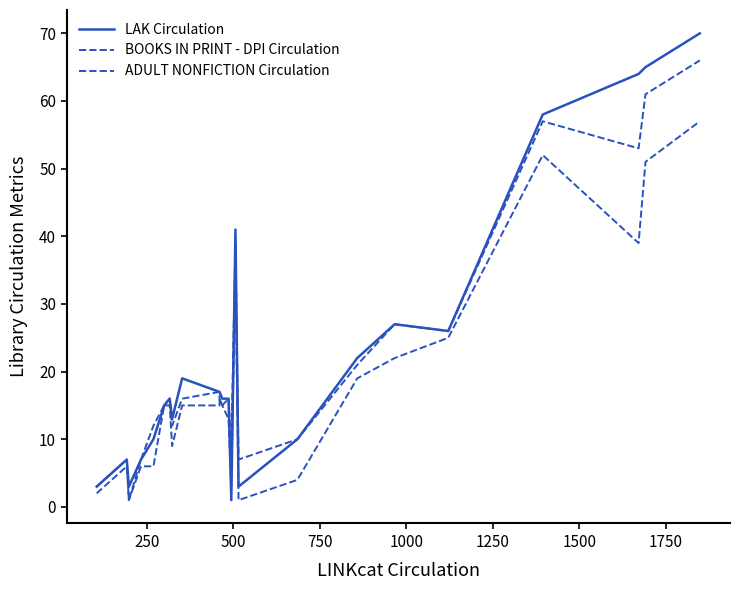

What is the difference between the maximum and minimum values in the ADULT NONFICTION Circulation series?

56